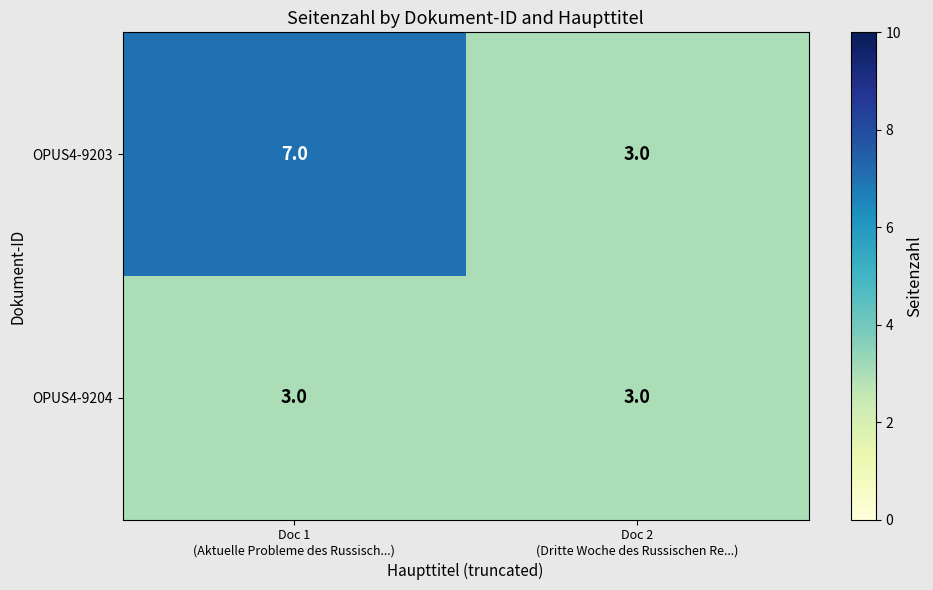

At which category is the sum across all series the highest?

Doc 1
(Aktuelle Probleme des Russisch...)